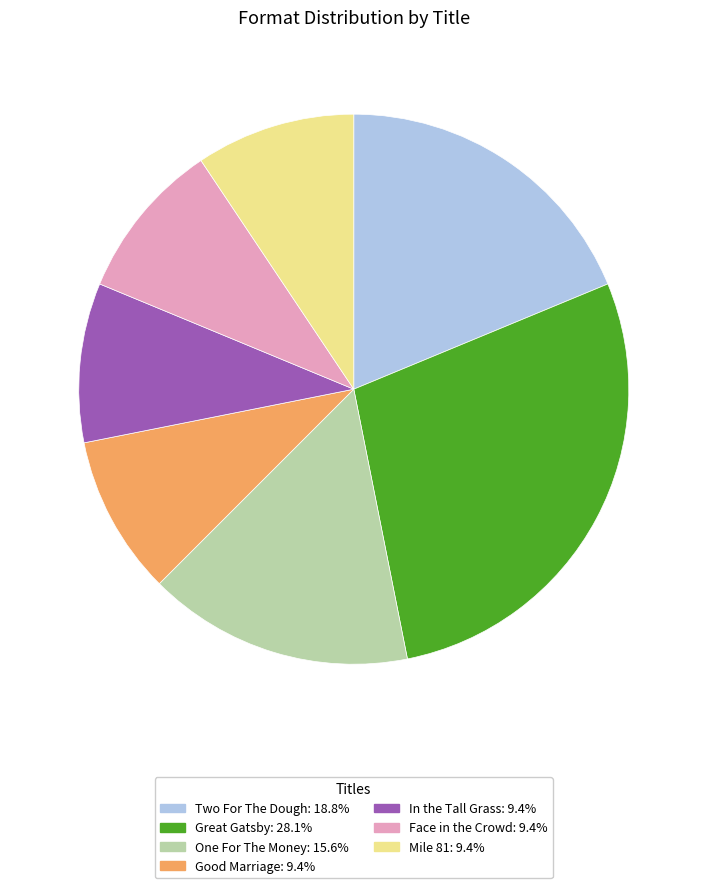

What is the ratio of the value at Mile 81 to the value at In the Tall Grass?

1.0